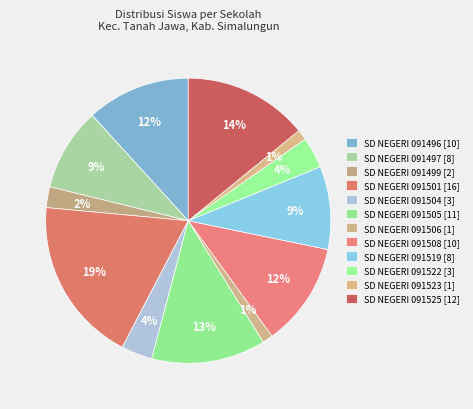

To the nearest percent, what is the difference between the largest and smallest slice percentages?

18%